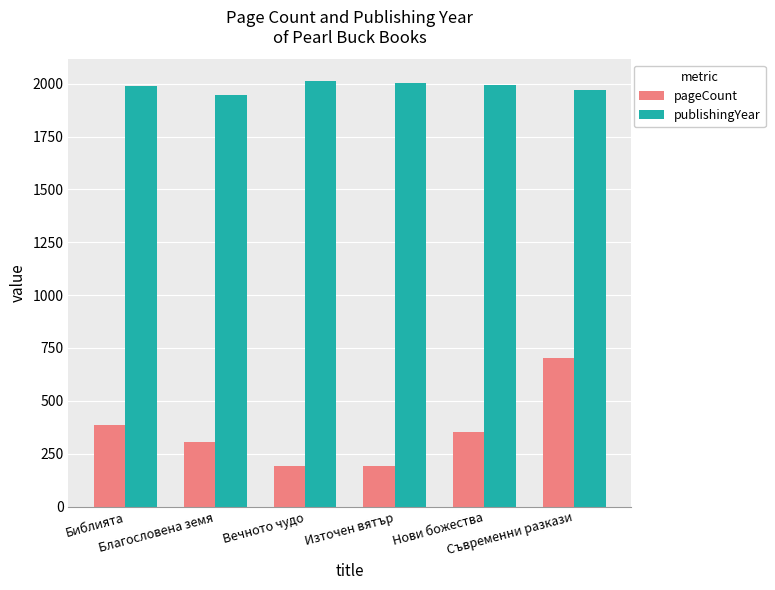

Which series has the largest range (max minus min)?

pageCount